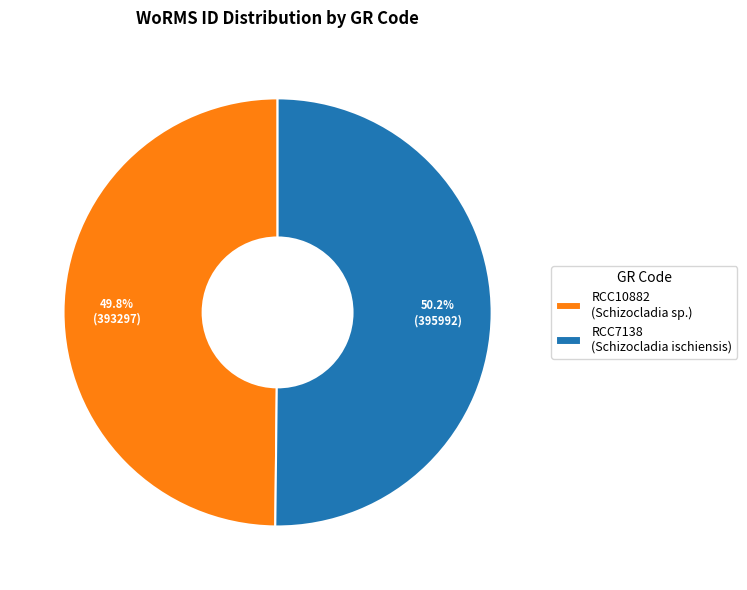

To the nearest percent, what is the average slice percentage?

50%